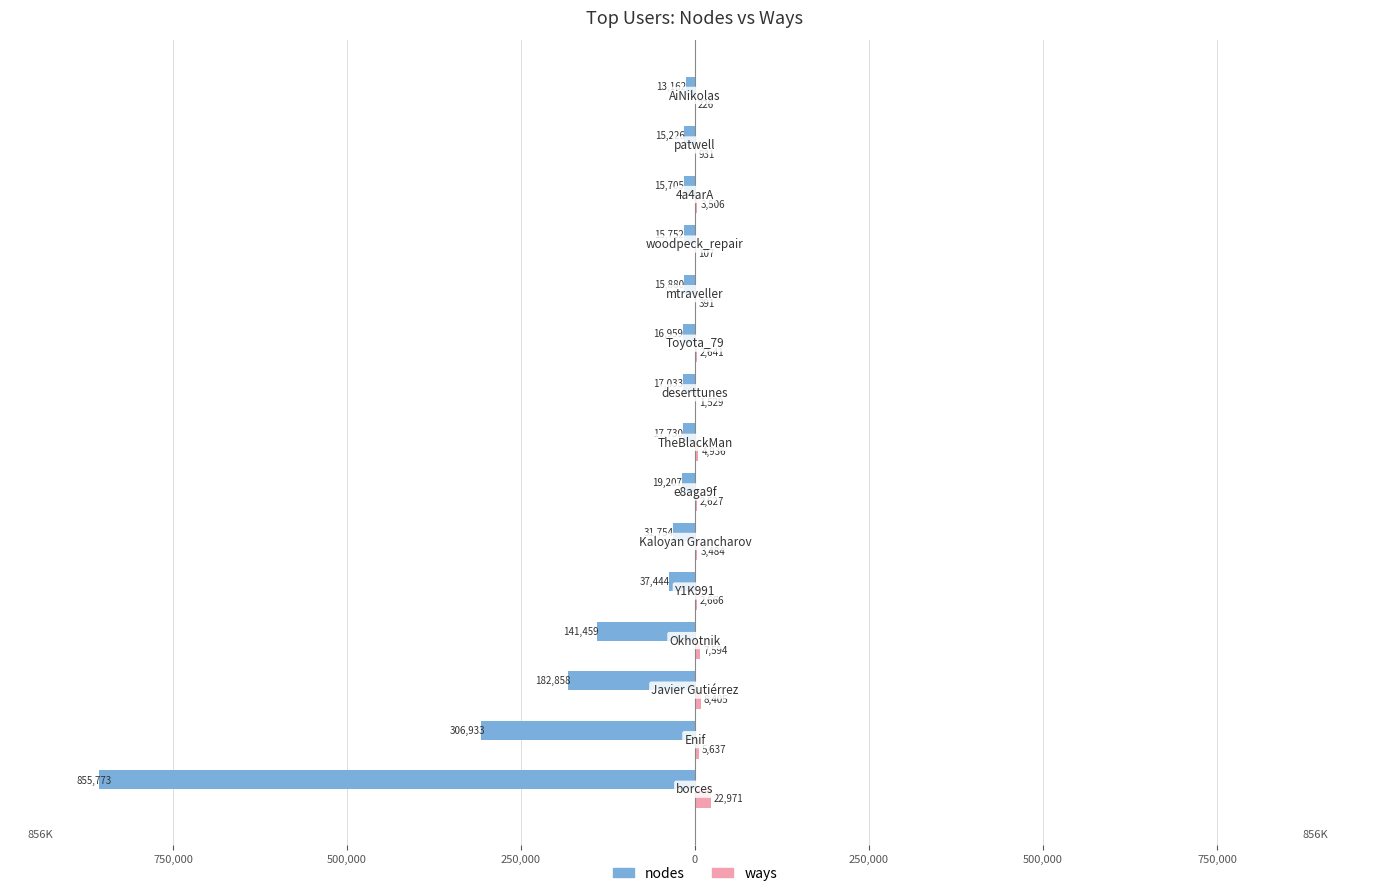

What are all the series names shown in the legend?

nodes, ways